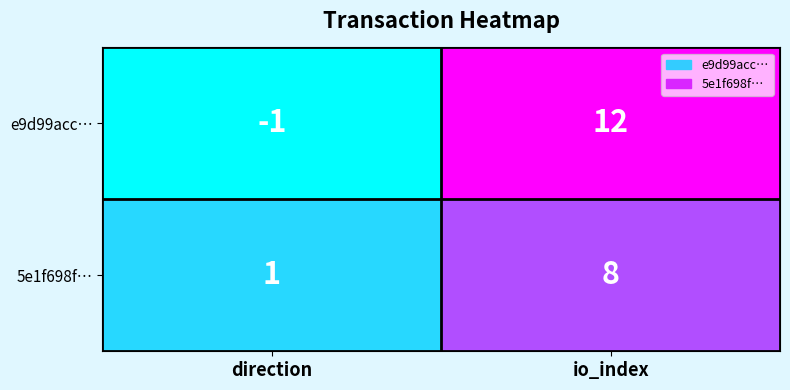

How many data points does each series have?

2